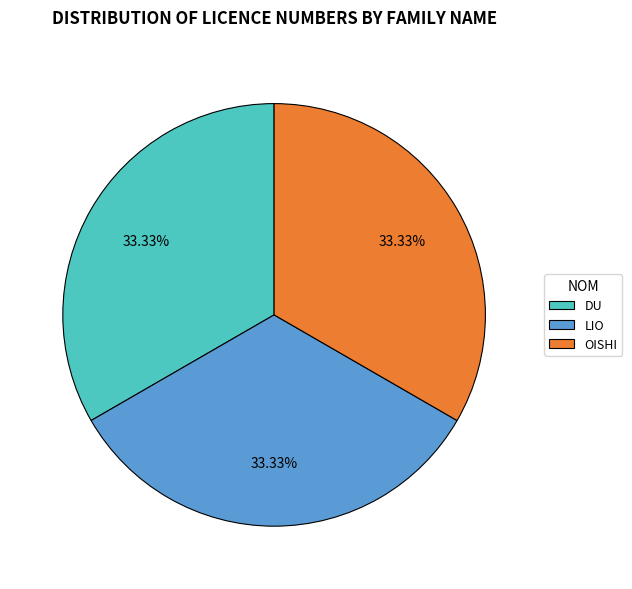

Approximately how many times larger is the value at DU compared to OISHI?

1.0